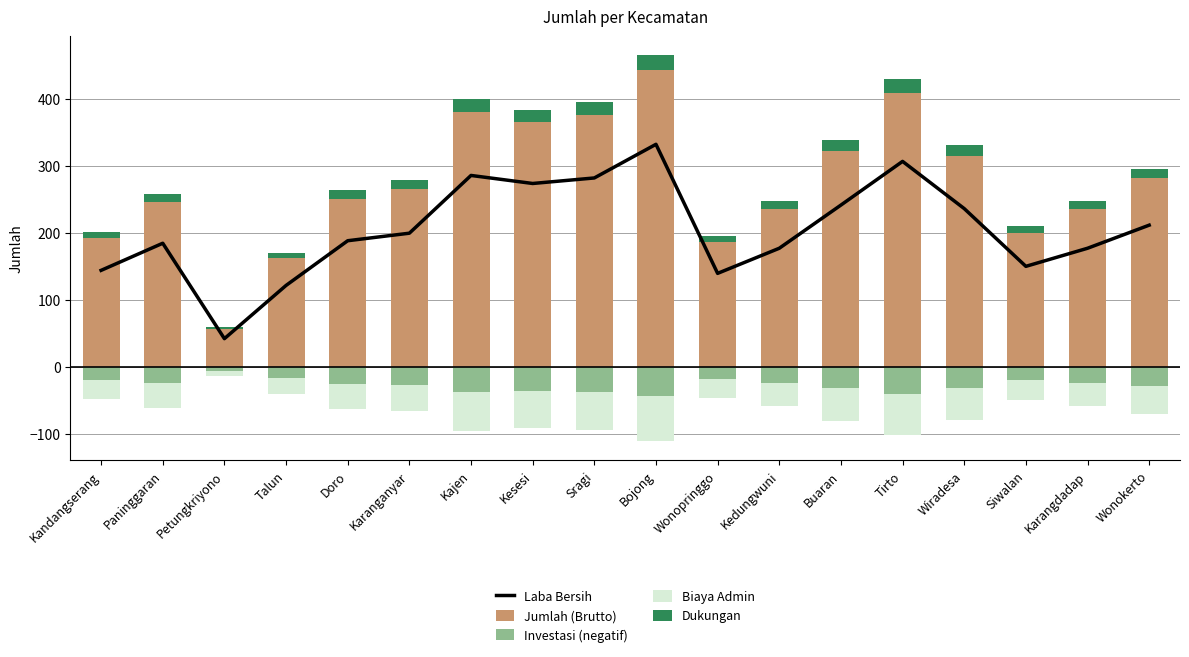

Reading left to right, transcribe all the data shown in this chart.

Laba Bersih: Kandangserang=144.0	Paninggaran=184.5	Petungkriyono=42.0	Talun=121.5	Doro=188.2	Karanganyar=199.5	Kajen=285.8	Kesesi=273.8	Sragi=282.0	Bojong=332.2	Wonopringgo=139.5	Kedungwuni=177.0	Buaran=241.5	Tirto=306.8	Wiradesa=236.2	Siwalan=150.0	Karangdadap=177.0	Wonokerto=211.5
Jumlah (Brutto): Kandangserang=192.0	Paninggaran=246.0	Petungkriyono=56.0	Talun=162.0	Doro=251.0	Karanganyar=266.0	Kajen=381.0	Kesesi=365.0	Sragi=376.0	Bojong=443.0	Wonopringgo=186.0	Kedungwuni=236.0	Buaran=322.0	Tirto=409.0	Wiradesa=315.0	Siwalan=200.0	Karangdadap=236.0	Wonokerto=282.0
Investasi (negatif): Kandangserang=-19.2	Paninggaran=-24.6	Petungkriyono=-5.6	Talun=-16.2	Doro=-25.1	Karanganyar=-26.6	Kajen=-38.1	Kesesi=-36.5	Sragi=-37.6	Bojong=-44.3	Wonopringgo=-18.6	Kedungwuni=-23.6	Buaran=-32.2	Tirto=-40.9	Wiradesa=-31.5	Siwalan=-20.0	Karangdadap=-23.6	Wonokerto=-28.2
Biaya Admin: Kandangserang=-28.8	Paninggaran=-36.9	Petungkriyono=-8.4	Talun=-24.3	Doro=-37.6	Karanganyar=-39.9	Kajen=-57.1	Kesesi=-54.8	Sragi=-56.4	Bojong=-66.5	Wonopringgo=-27.9	Kedungwuni=-35.4	Buaran=-48.3	Tirto=-61.3	Wiradesa=-47.2	Siwalan=-30.0	Karangdadap=-35.4	Wonokerto=-42.3
Dukungan: Kandangserang=9.6	Paninggaran=12.3	Petungkriyono=2.8	Talun=8.1	Doro=12.6	Karanganyar=13.3	Kajen=19.1	Kesesi=18.2	Sragi=18.8	Bojong=22.2	Wonopringgo=9.3	Kedungwuni=11.8	Buaran=16.1	Tirto=20.4	Wiradesa=15.8	Siwalan=10.0	Karangdadap=11.8	Wonokerto=14.1